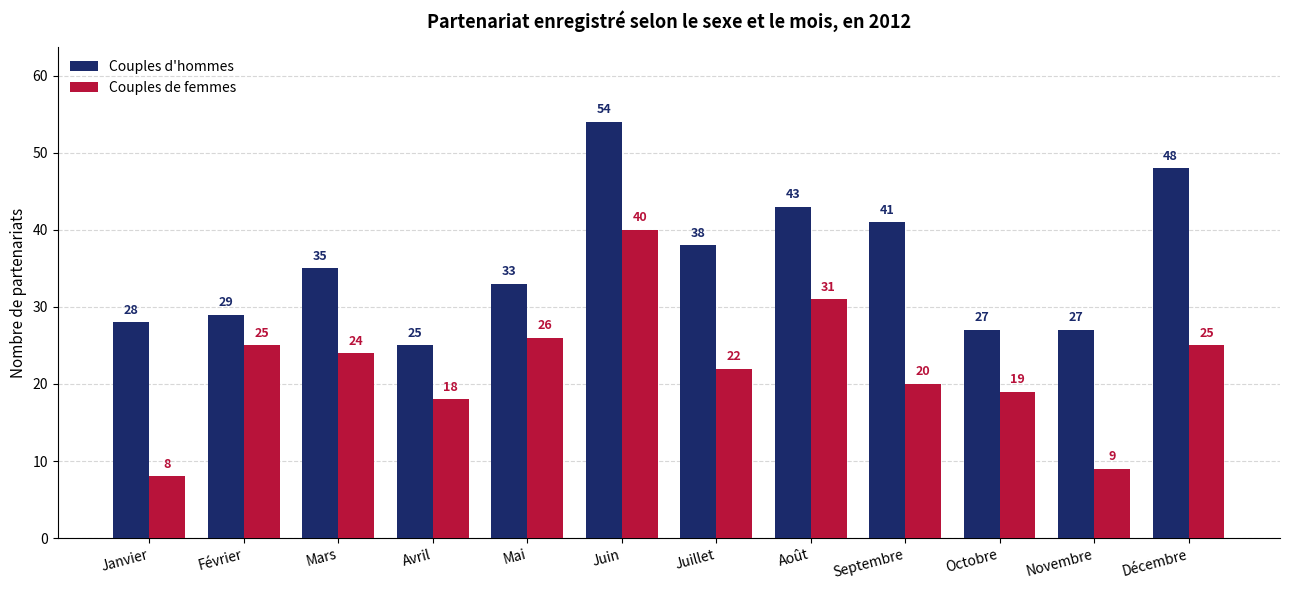

What are all the series names shown in the legend?

Couples d'hommes, Couples de femmes